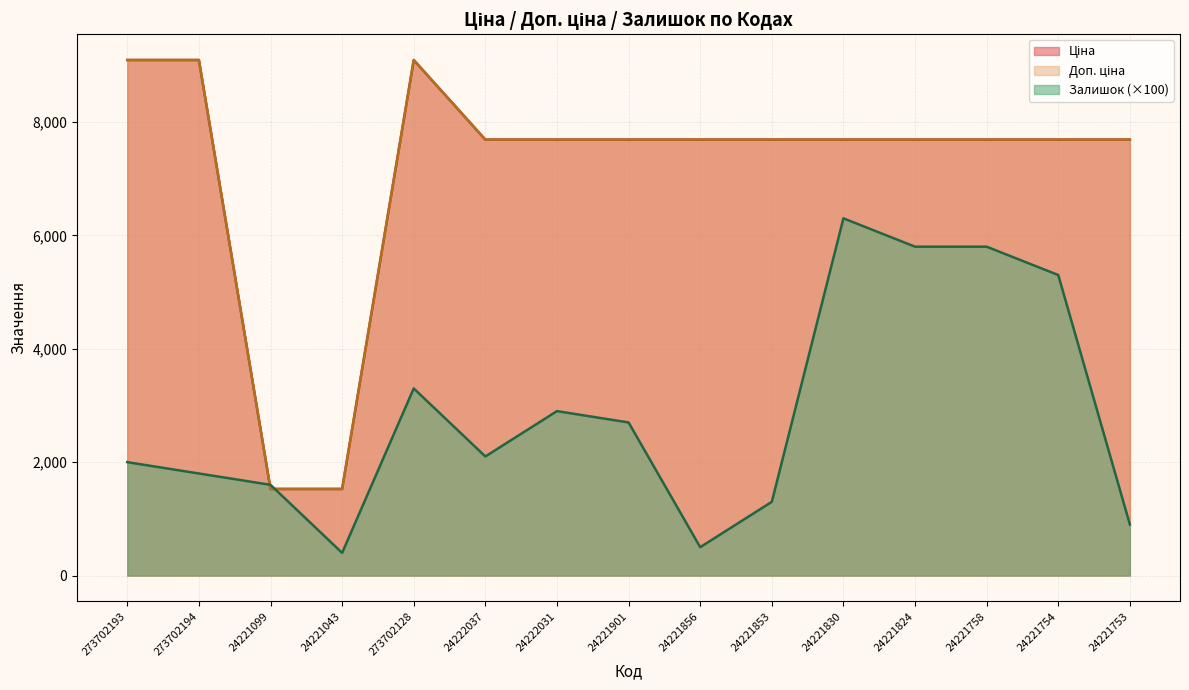

The Залишок series shows 8669.2 at 24221758. True or false?

False